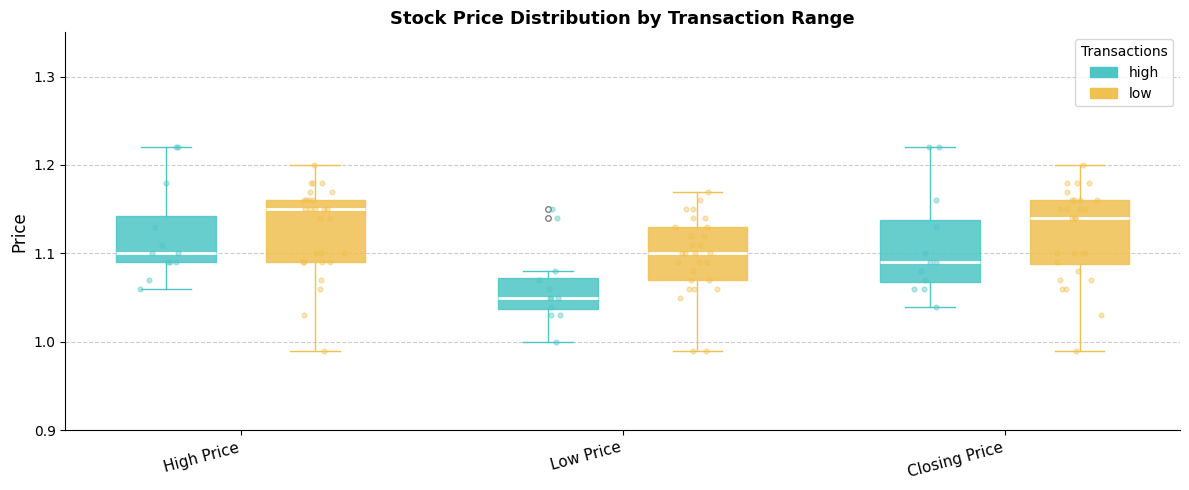

Reading left to right, transcribe this box plot: for each box, give where its median line is, the range the box spans, and where its two whiskers end, as read against the y-axis. The values are not printed on the chart, so give them approximately, as read against the axis.

High Price (high): median 1.10, box 1.09 to 1.14, whiskers 1.06 to 1.22
High Price (low): median 1.15, box 1.09 to 1.16, whiskers 0.99 to 1.20
Low Price (high): median 1.05, box 1.04 to 1.07, whiskers 1.00 to 1.08
Low Price (low): median 1.10, box 1.07 to 1.13, whiskers 0.99 to 1.17
Closing Price (high): median 1.09, box 1.07 to 1.14, whiskers 1.04 to 1.22
Closing Price (low): median 1.14, box 1.09 to 1.16, whiskers 0.99 to 1.20